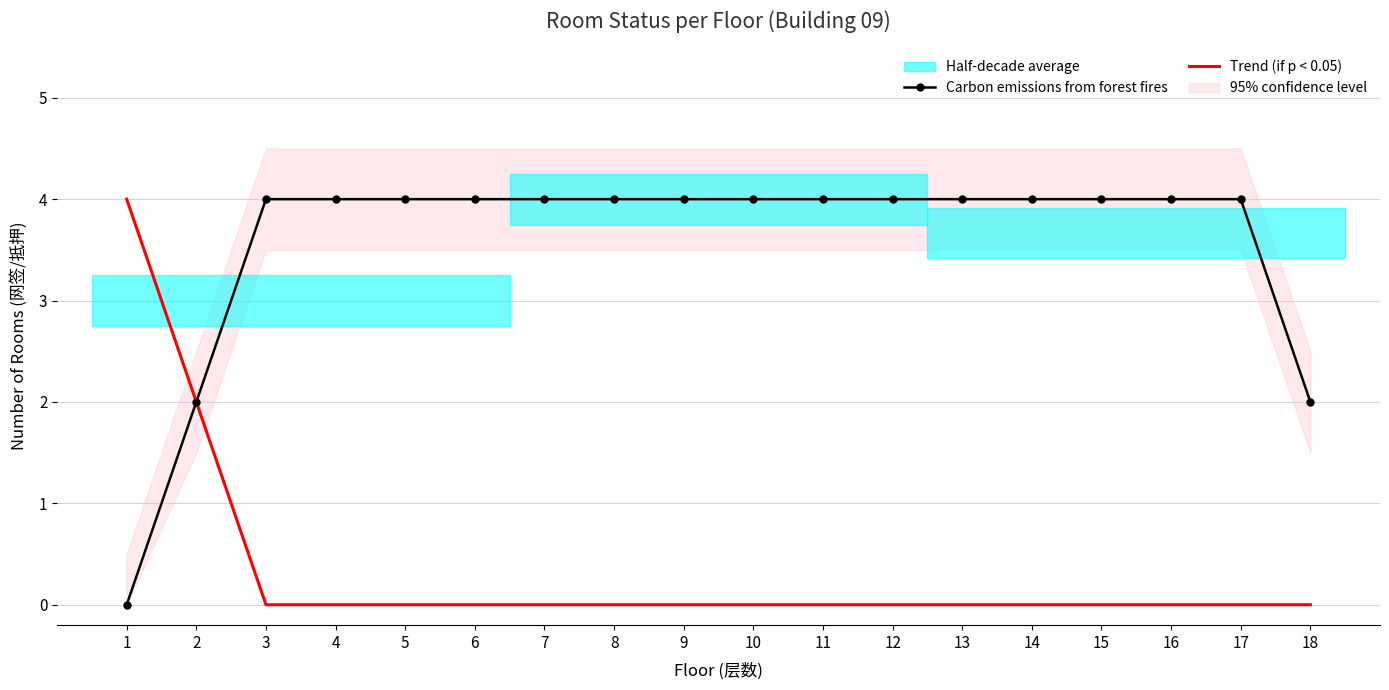

At which category is the sum across all series the highest?

1